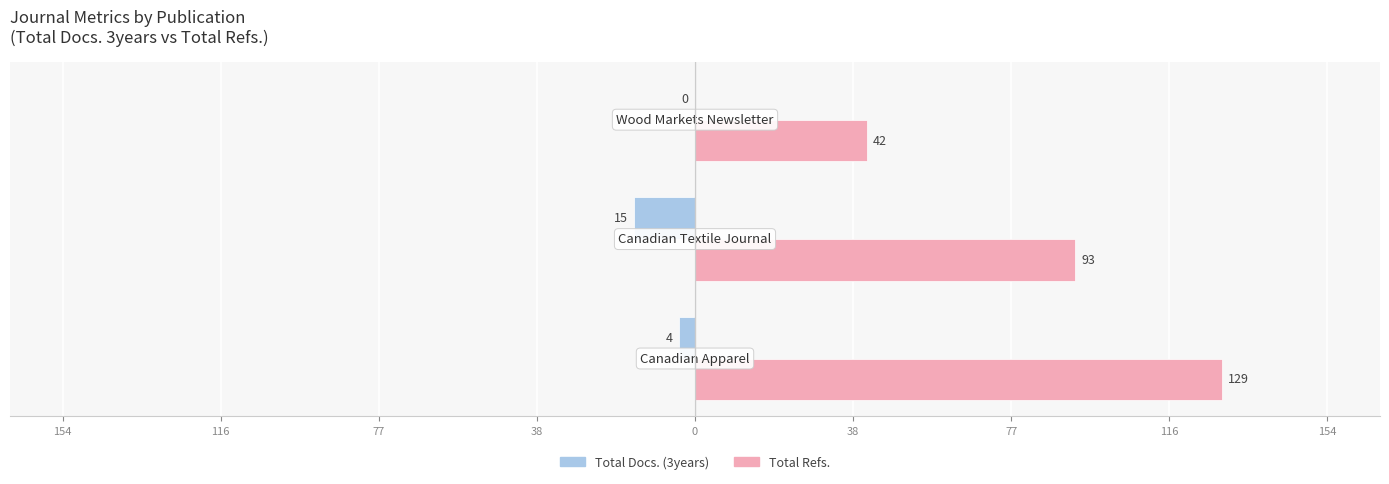

What are all the series names shown in the legend?

Total Docs. (3years), Total Refs.